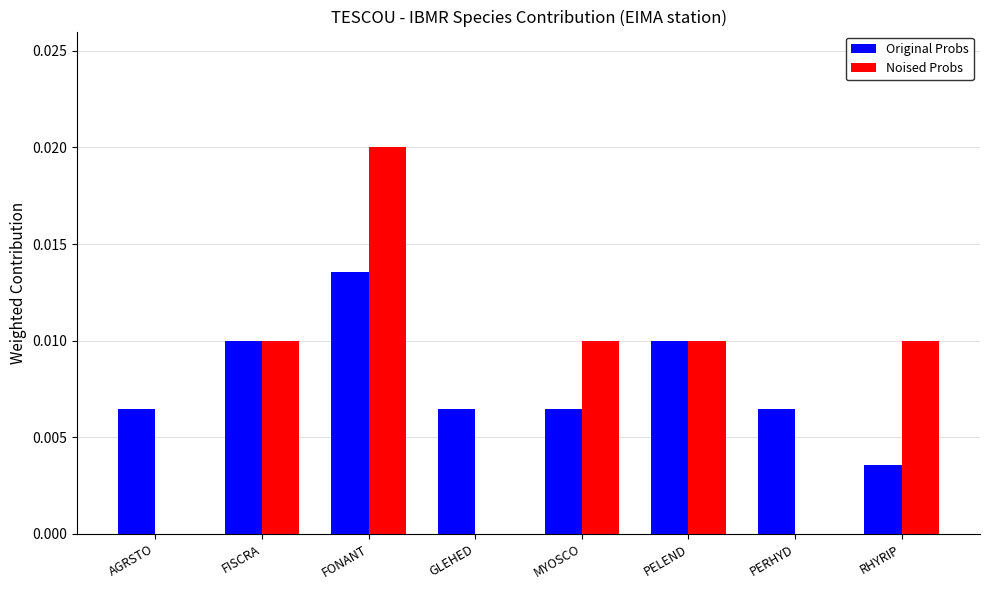

Is the value of Original Probs at MYOSCO greater than the value of Noised Probs at GLEHED?

Yes